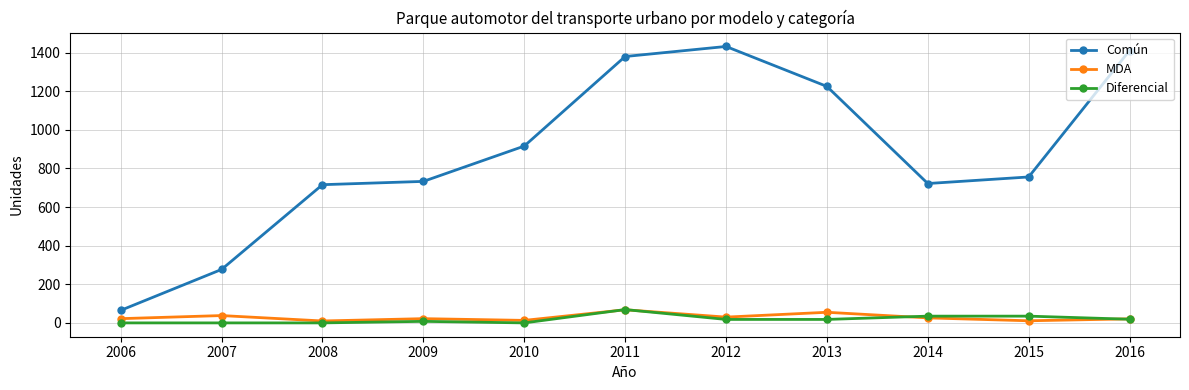

At which label does Común first exceed 756?

2010